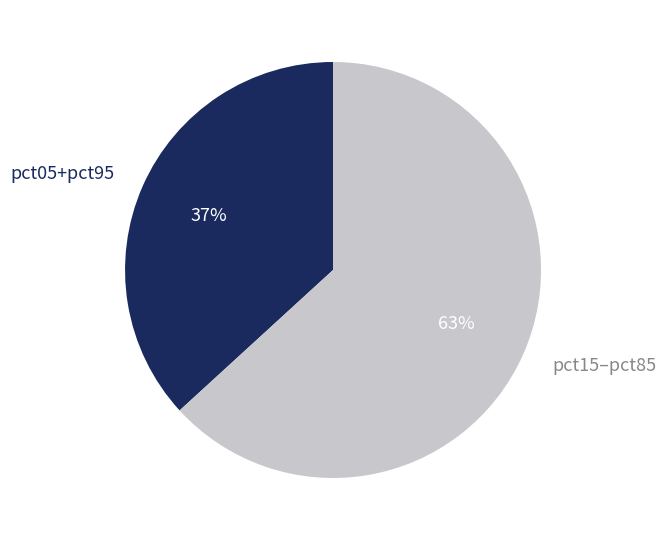

To the nearest percent, what percentage of the pie is pct15–pct85?

63%